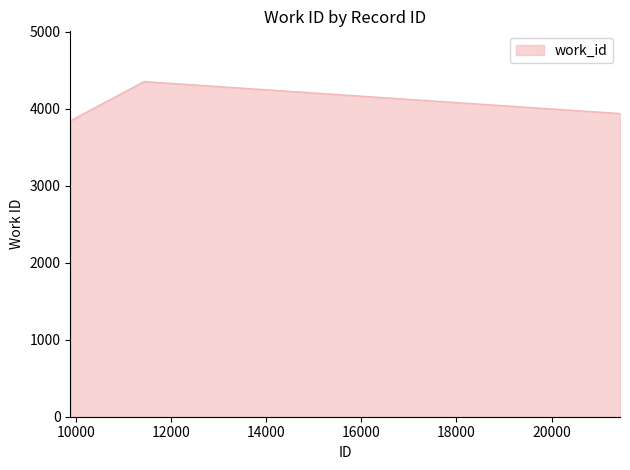

What is the smallest value displayed?

3843